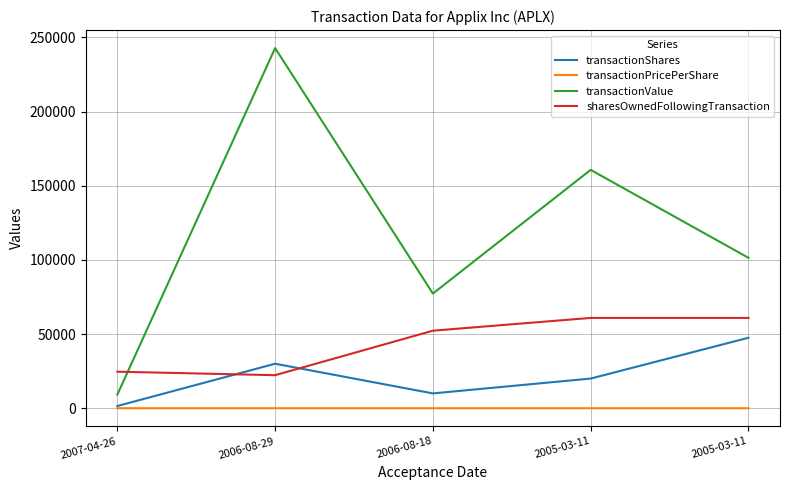

Does the chart have visible grid lines?

Yes